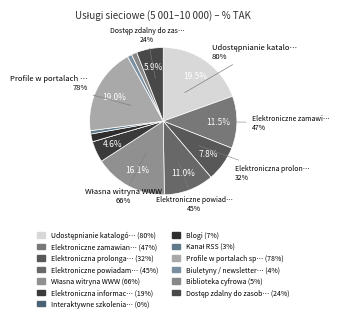

How many slices are in this pie chart?

13